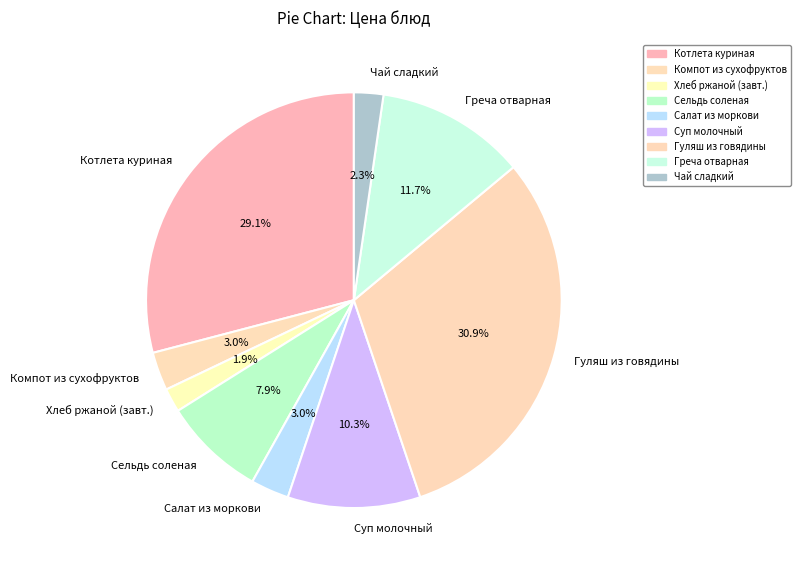

What percentage is NOT represented by Хлеб ржаной (завт.)?

98.1%